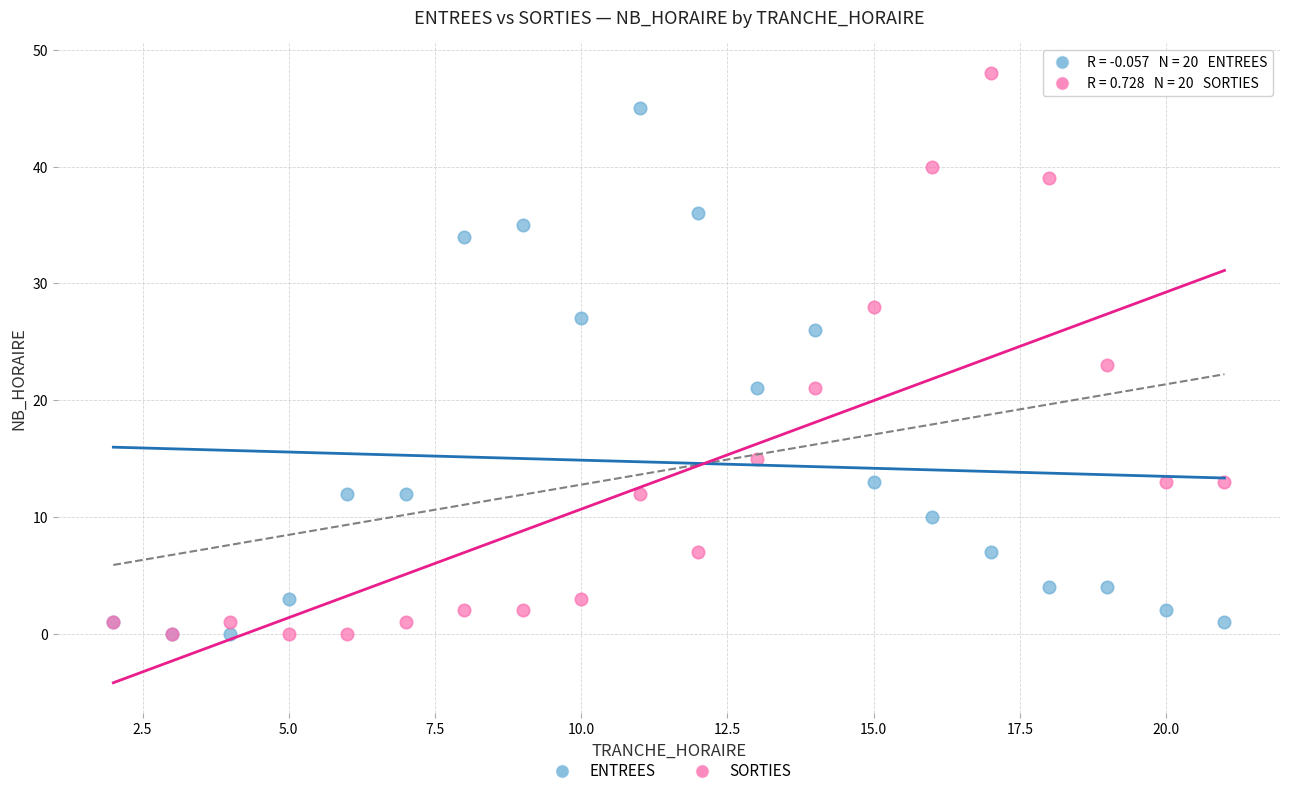

In the SORTIES series, what Y value is closest to 24?

23